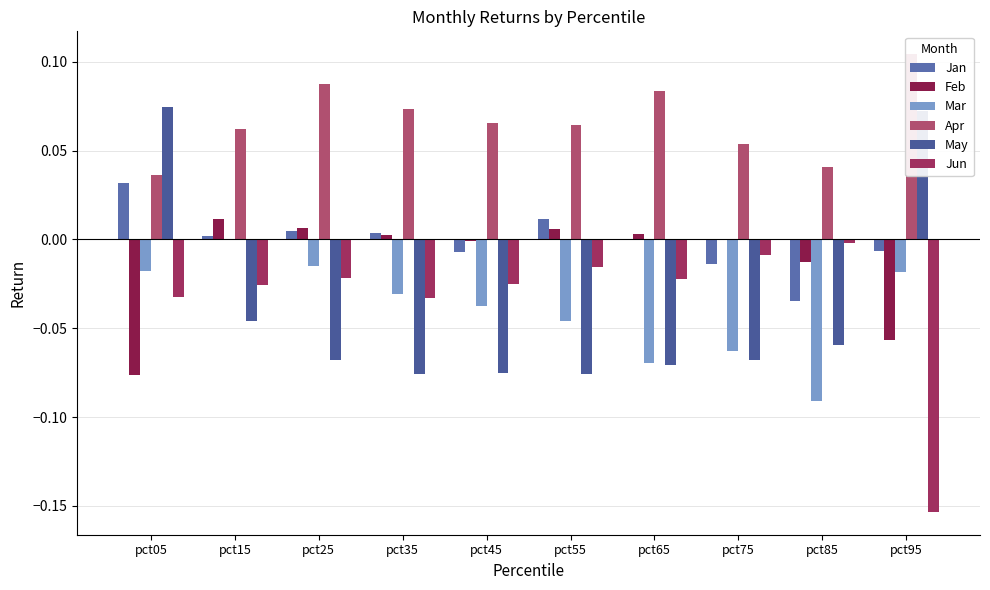

How many bars are there in each group?

6